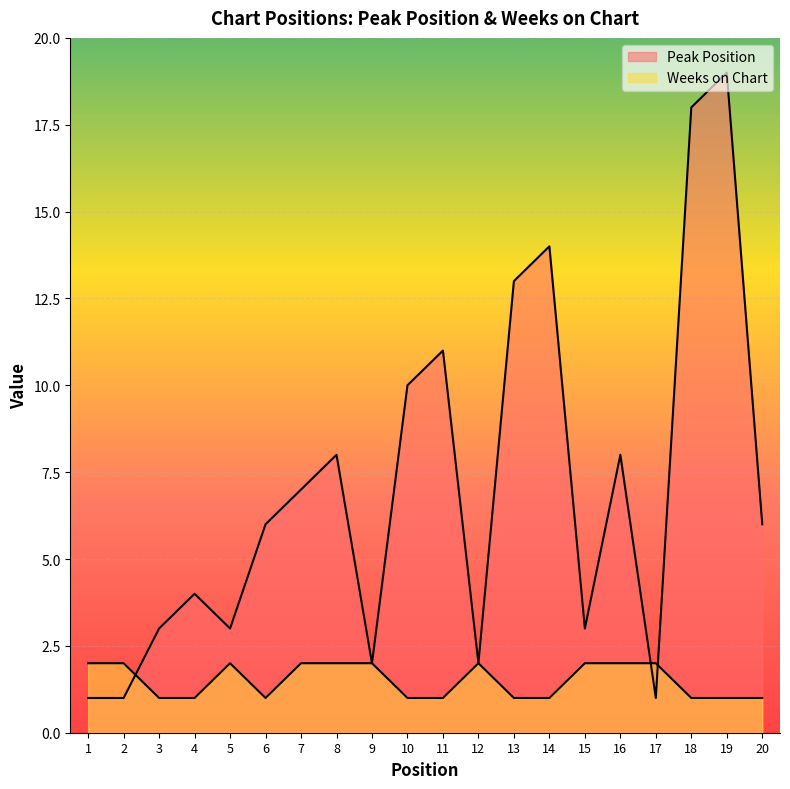

In Weeks on Chart, how many points are lower than both neighbors (excluding endpoints)?

1